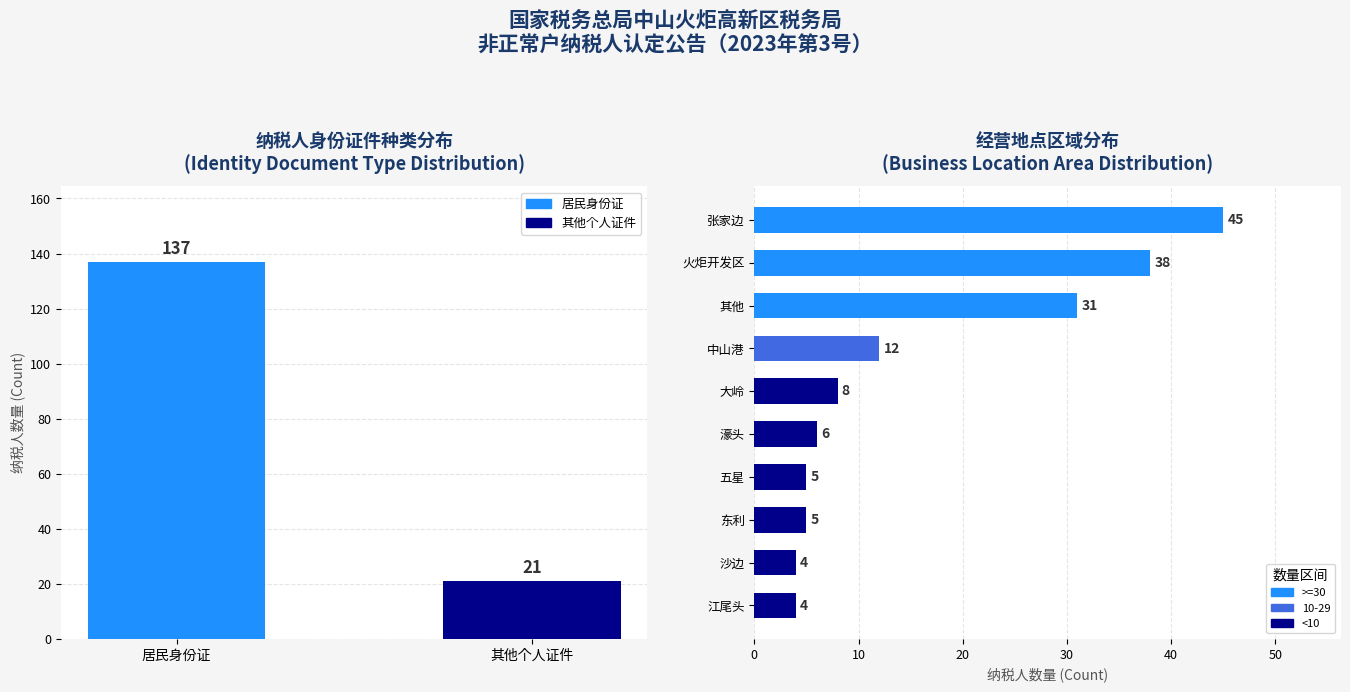

What is the difference between the maximum and minimum values?

41